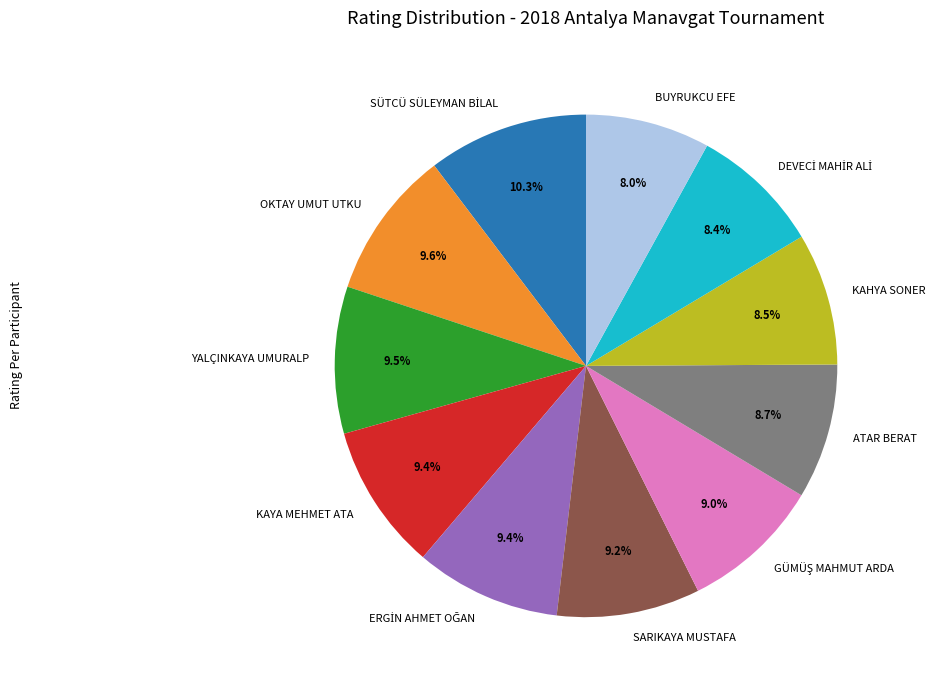

Approximately how many times larger is the value at KAHYA SONER compared to ATAR BERAT?

1.0